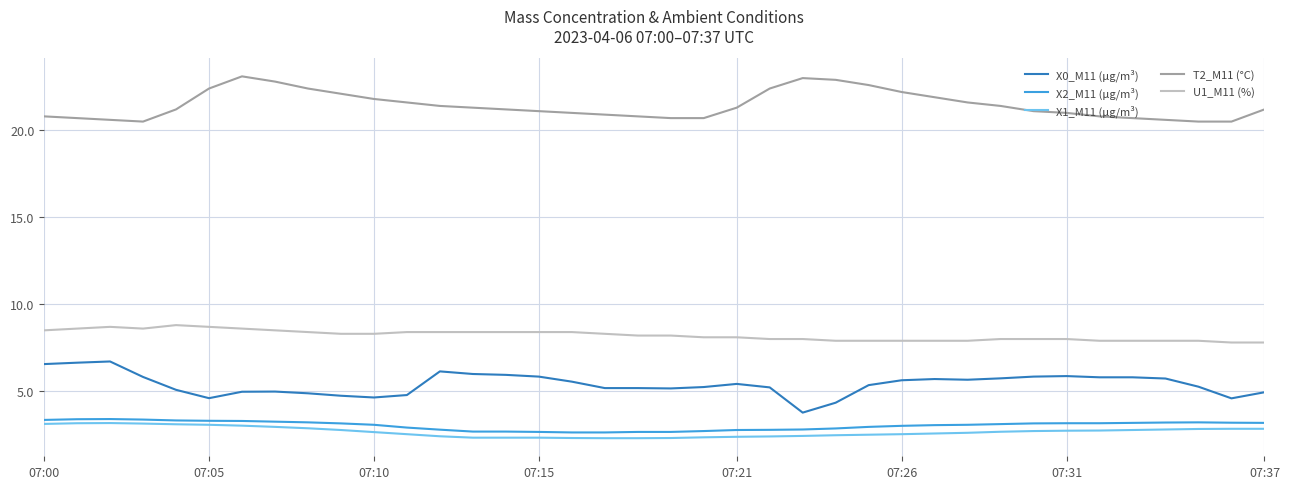

True or false: X2_M11 (μg/m³) and X0_M11 (μg/m³) cross at least once.

False